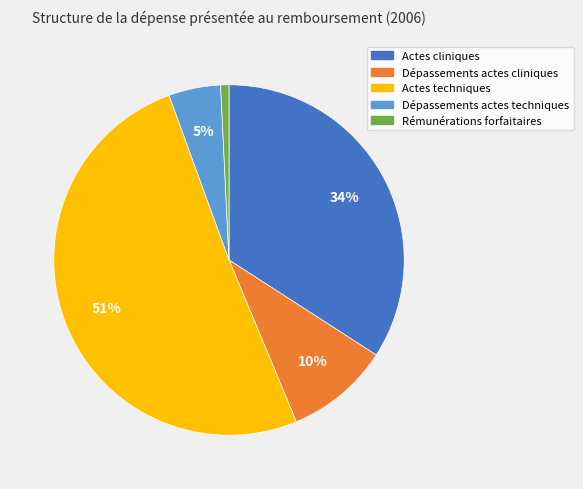

Which category has the smallest portion of the pie?

Rémunérations forfaitaires